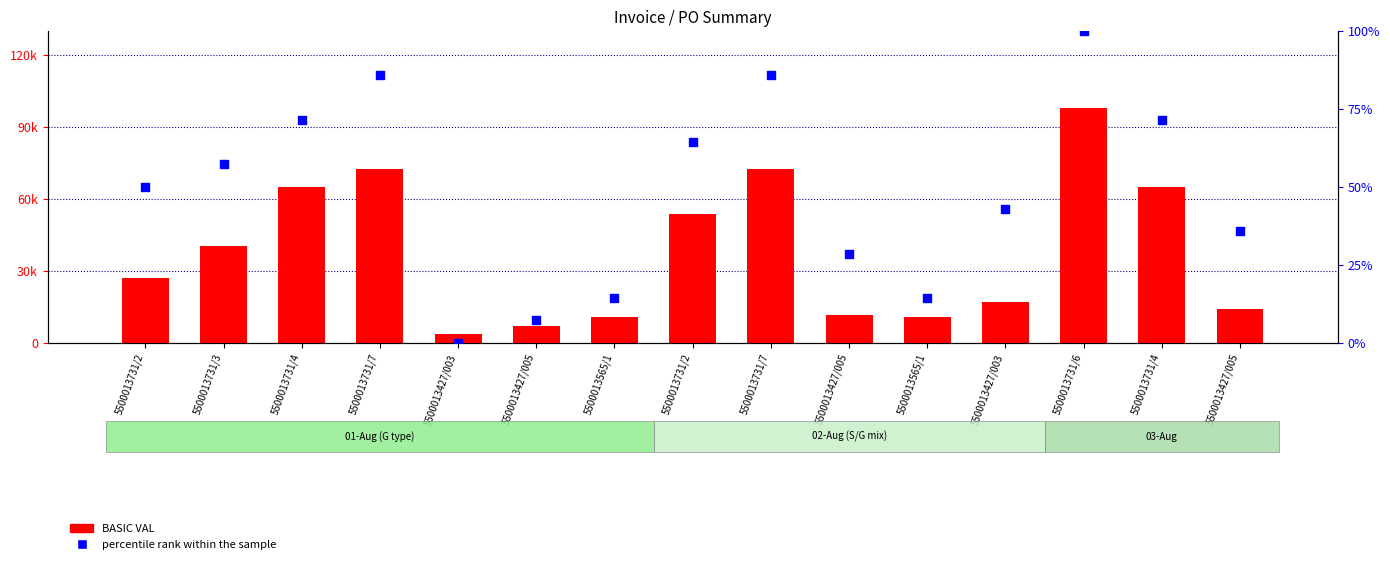

Which series has the largest Y range (max minus min)?

BASIC VAL